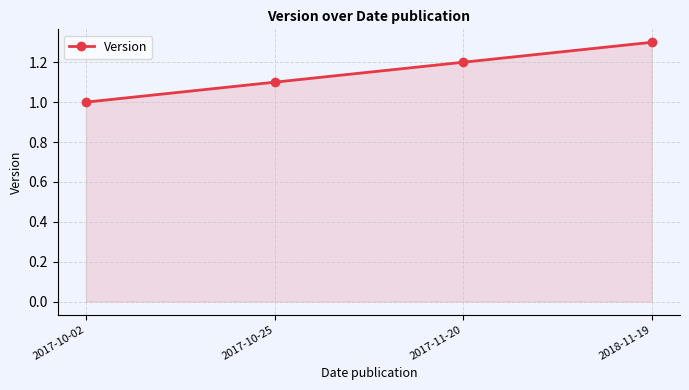

What is the ratio of the value at 2017-11-20 to the value at 2017-10-25?

1.1